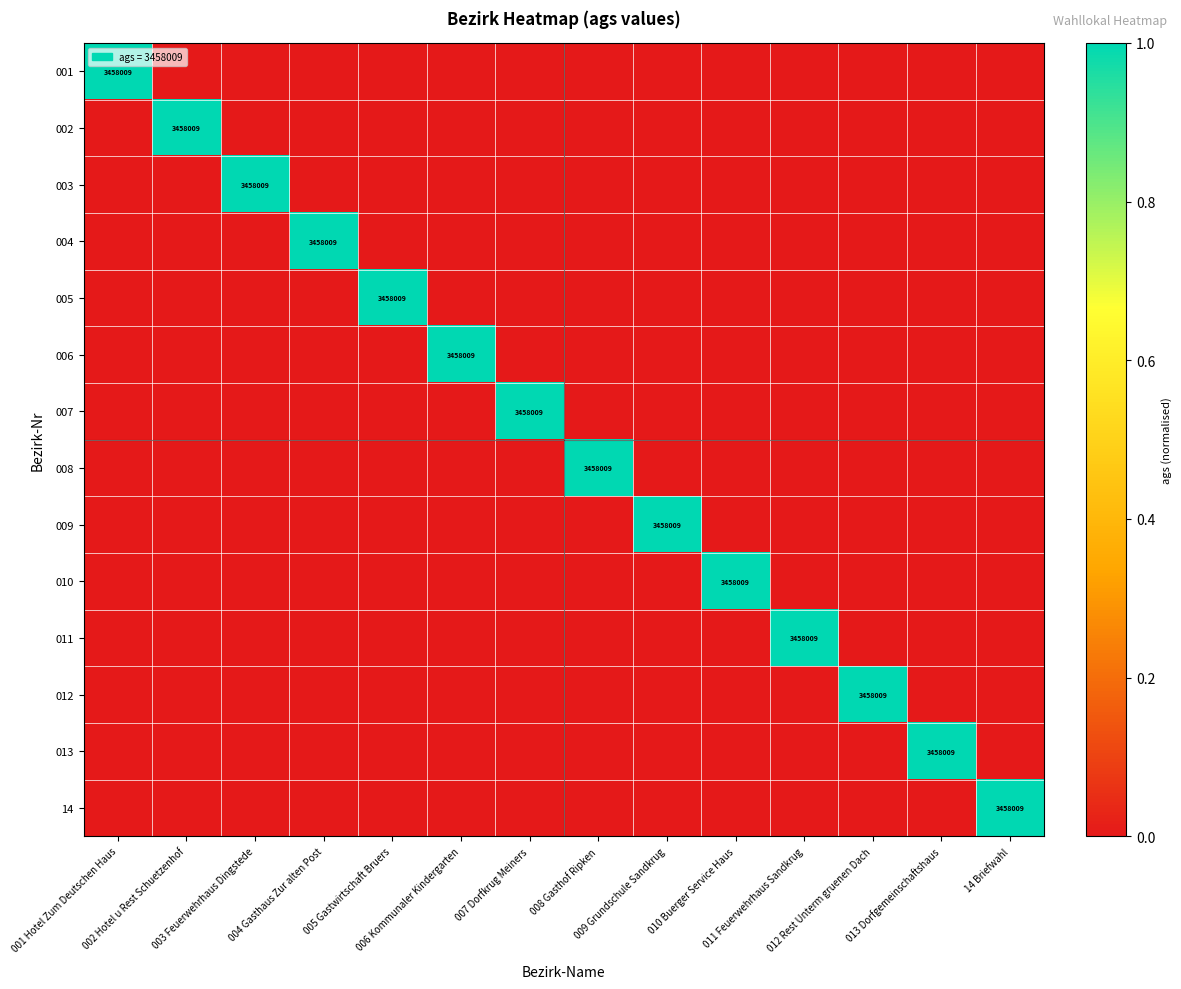

What is the difference between the maximum and minimum values in the 012 series?

1